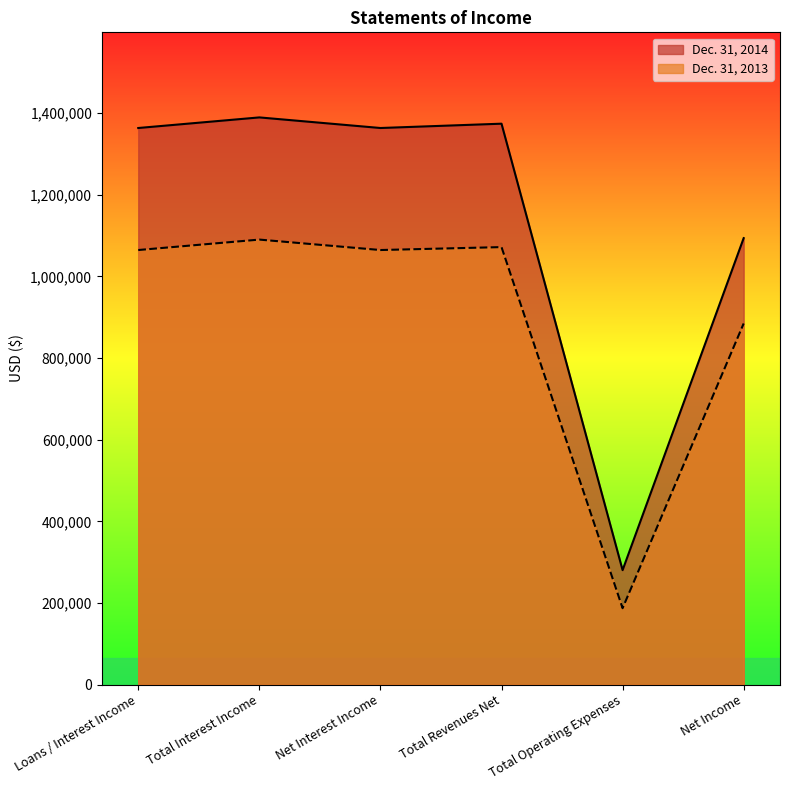

What is the difference between the highest and lowest values at Net Income?

209100